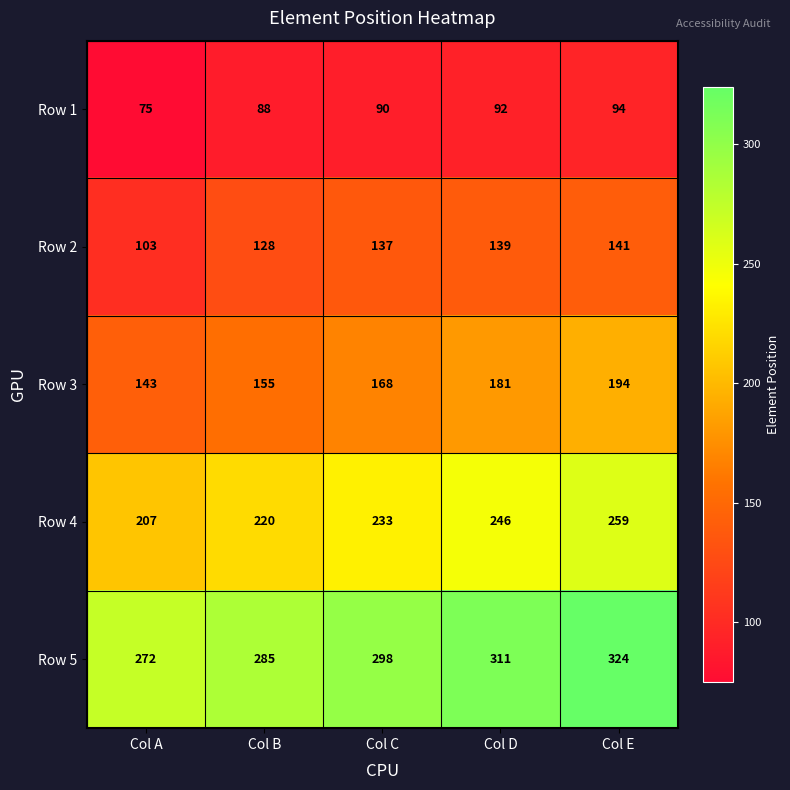

Rank the categories by Row 5 value from highest to lowest.

Col E, Col D, Col C, Col B, Col A